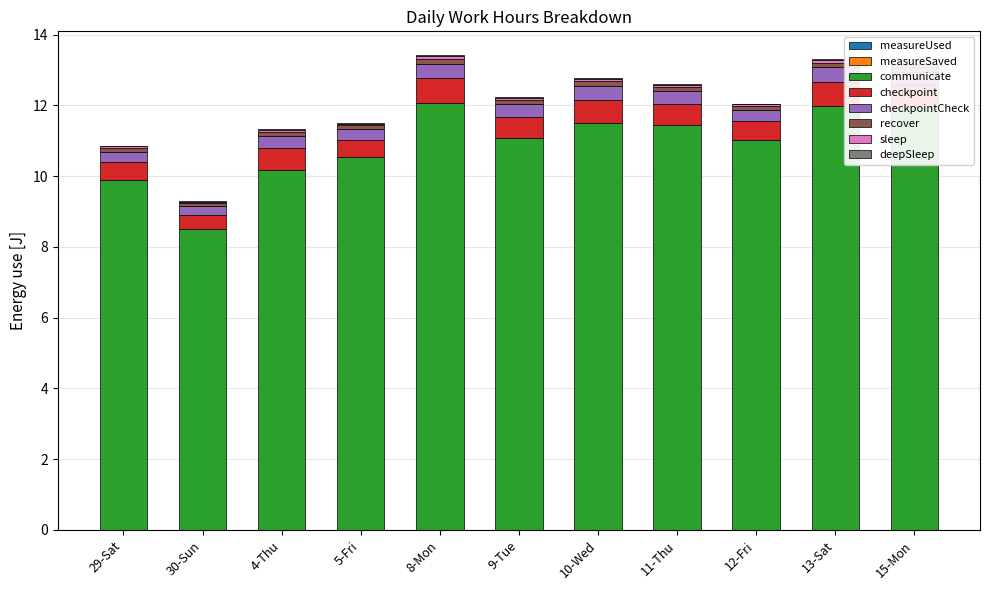

What is the total value across all series at 13-Sat?

13.3